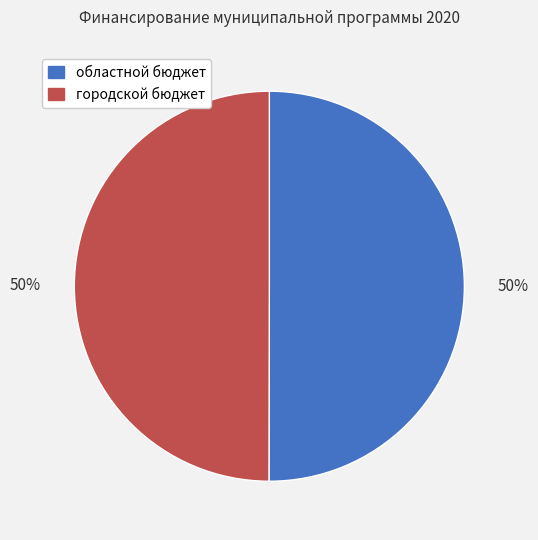

What is the ratio of the value at областной бюджет to the value at городской бюджет?

1.0